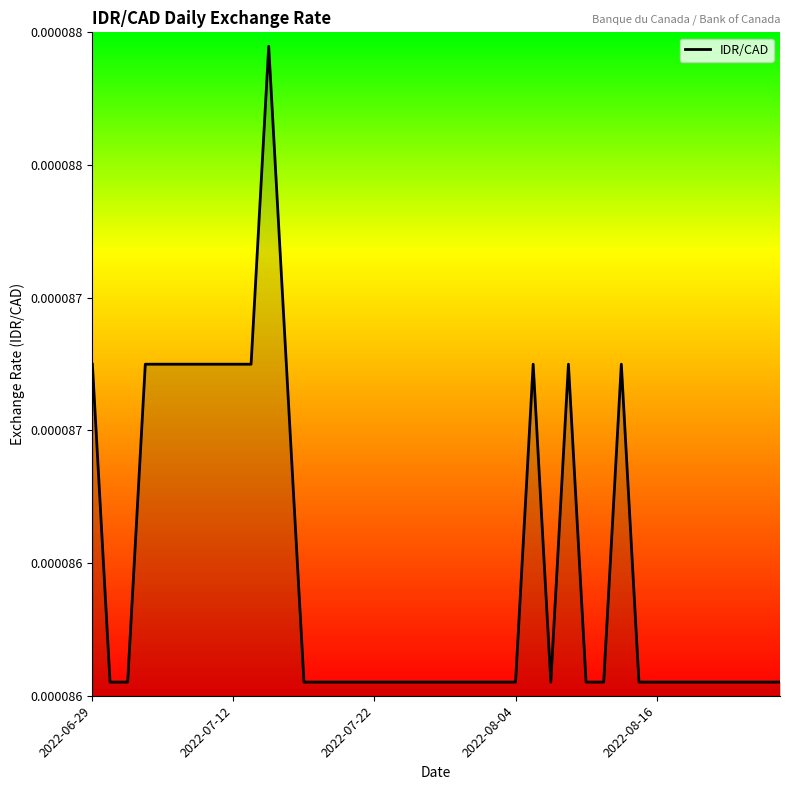

Is this an area chart (filled region under the line)?

Yes